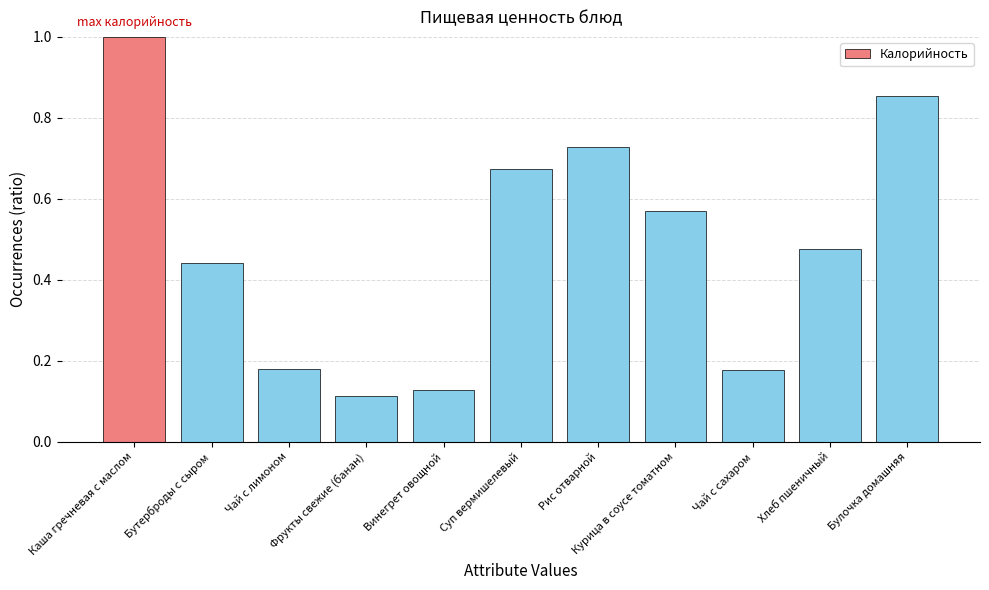

What is the sum of all values?

5.3